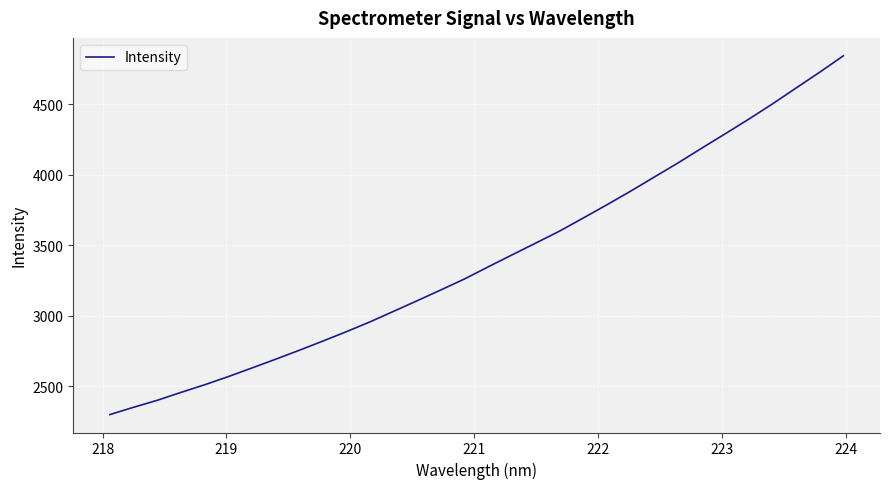

What is the smallest value displayed?

2300.8